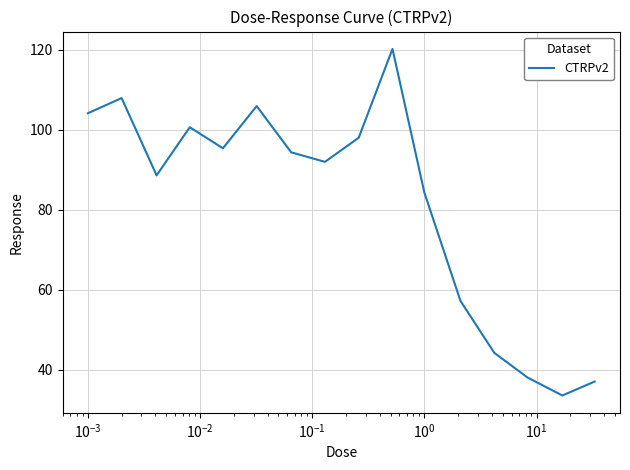

What is the difference between the maximum and second lowest values?

83.2